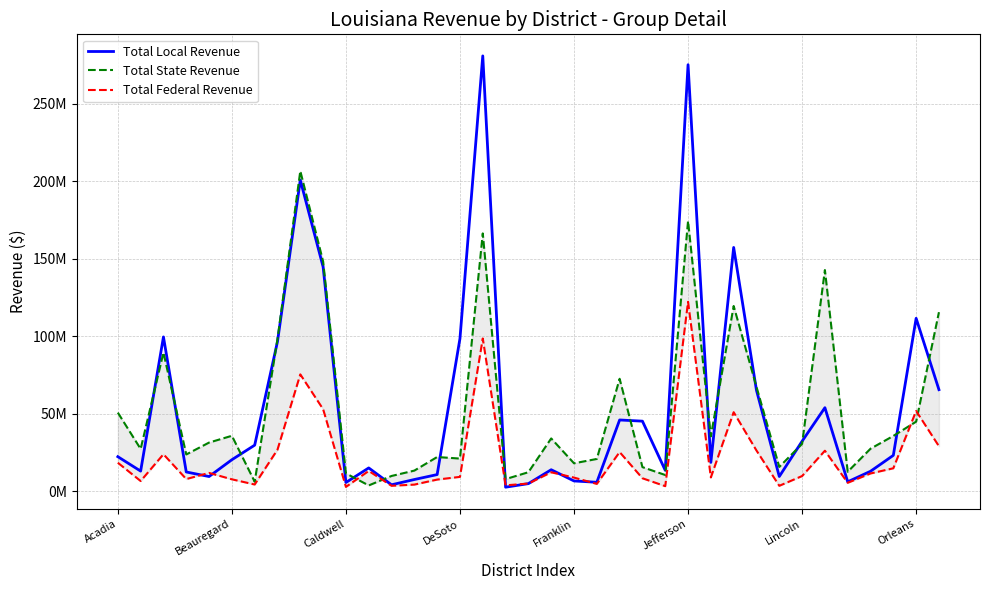

What is the difference between the highest and lowest values at Orleans?

71366513